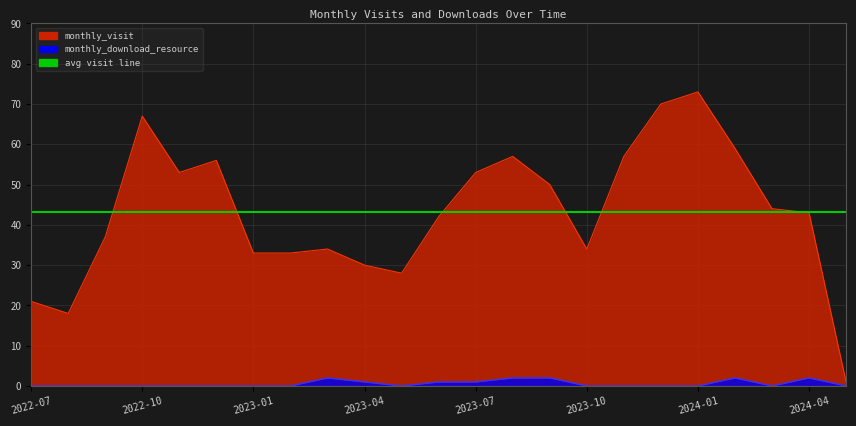

At which category is the sum across all series the highest?

2024-01